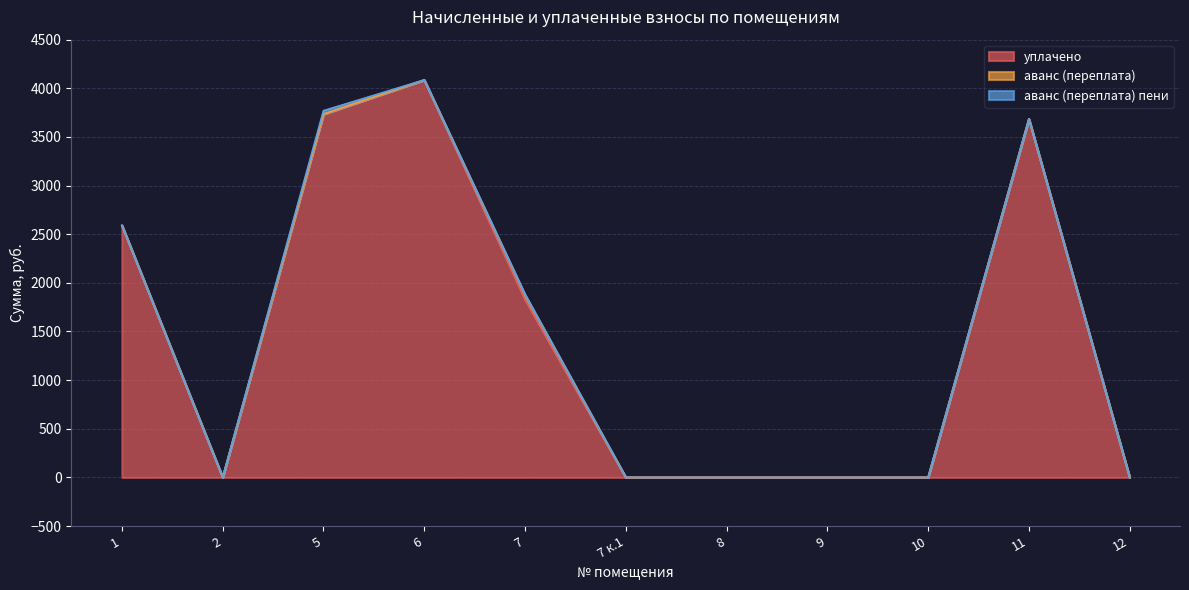

Reading right to left, extract all data points from this chart.

уплачено: 12=0.0	11=3684.7	10=0.0	9=0.0	8=0.0	7 к.1=0.0	7=1832.0	6=4085.8	5=3735.0	2=0.0	1=2590.5
аванс (переплата): 12=0.0	11=0.0	10=0.0	9=0.0	8=0.0	7 к.1=0.0	7=45.2	6=0.0	5=0.0	2=0.0	1=0.0
аванс (переплата) пени: 12=0.0	11=0.0	10=0.0	9=0.0	8=0.0	7 к.1=0.0	7=0.0	6=0.0	5=34.7	2=0.0	1=0.0